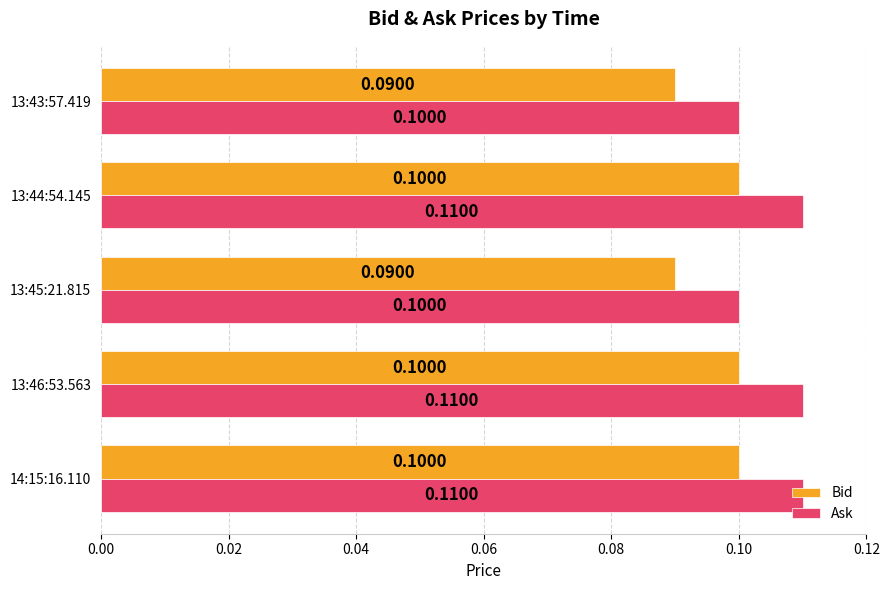

Is the value of Bid at 13:45:21.815 greater than the value of Ask at 13:44:54.145?

No